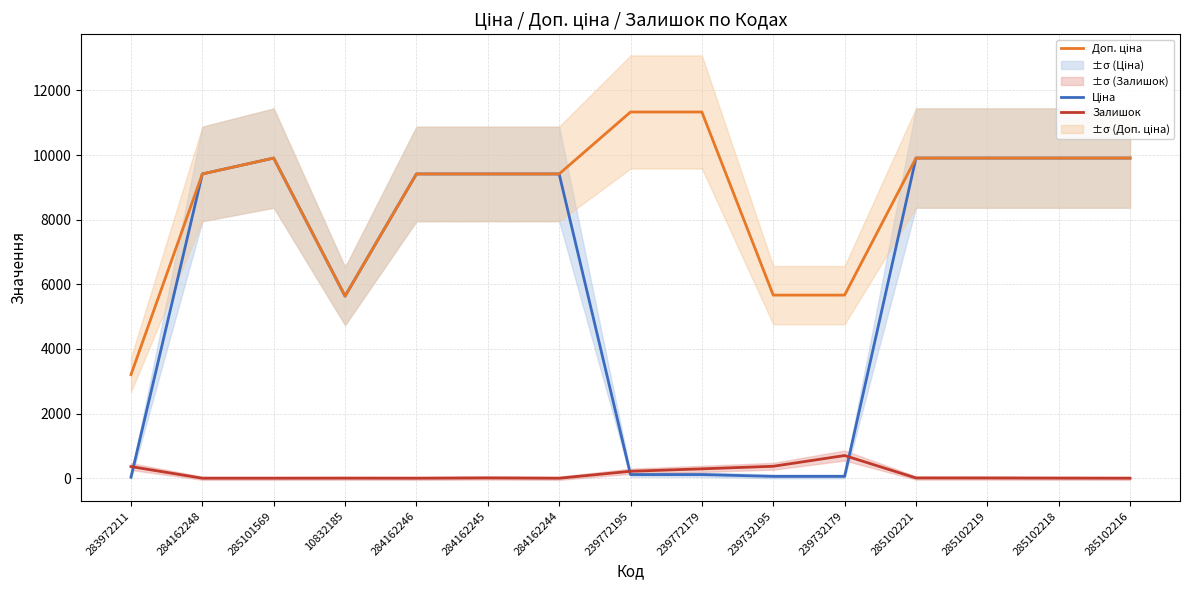

What value does the Ціна series have at 239772195?

113.3